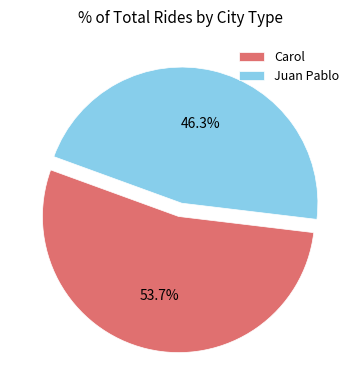

Is there a majority slice in this chart?

Yes